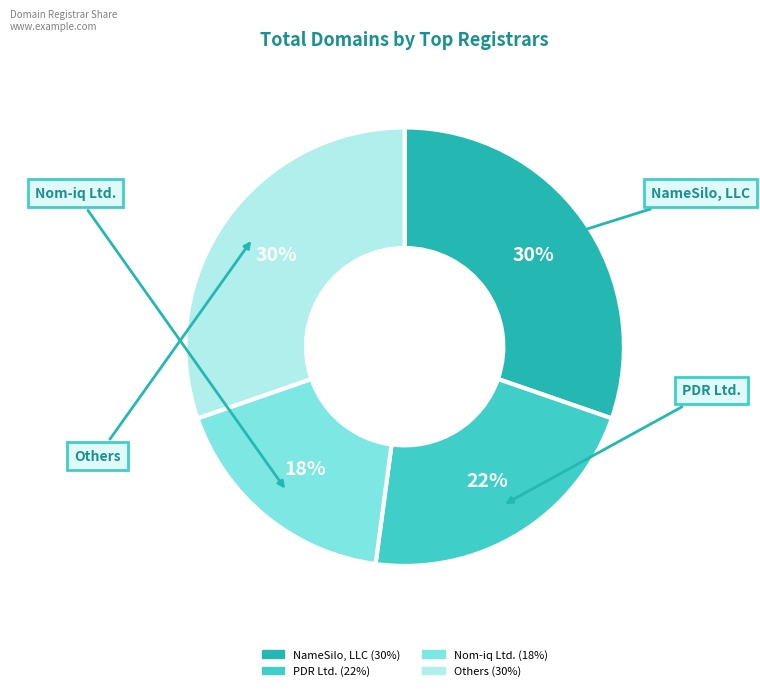

Is there any slice that represents more than half of the pie?

No